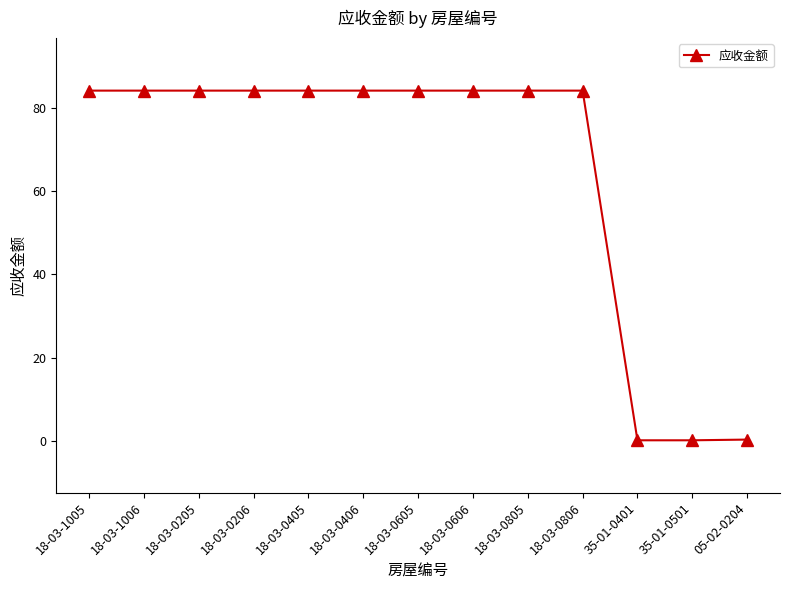

What is the ratio of the value at 18-03-0206 to the value at 18-03-1006?

1.0